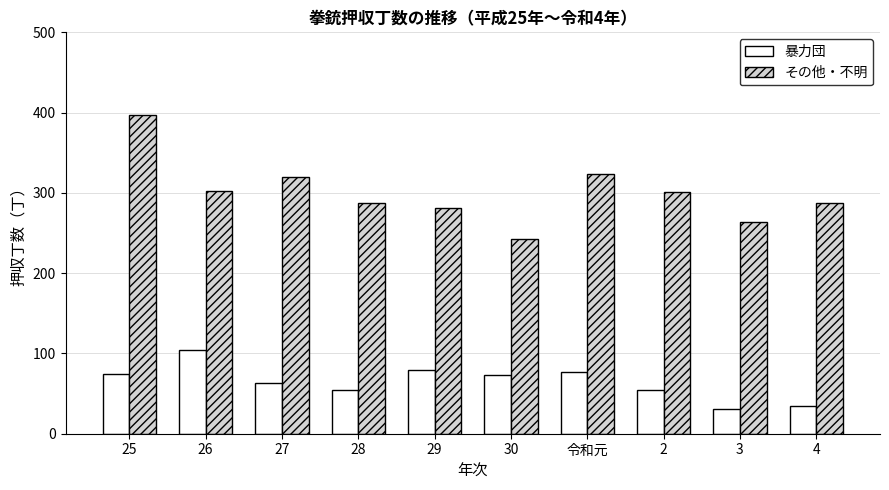

Which series changed the most between 27 and 28?

その他・不明